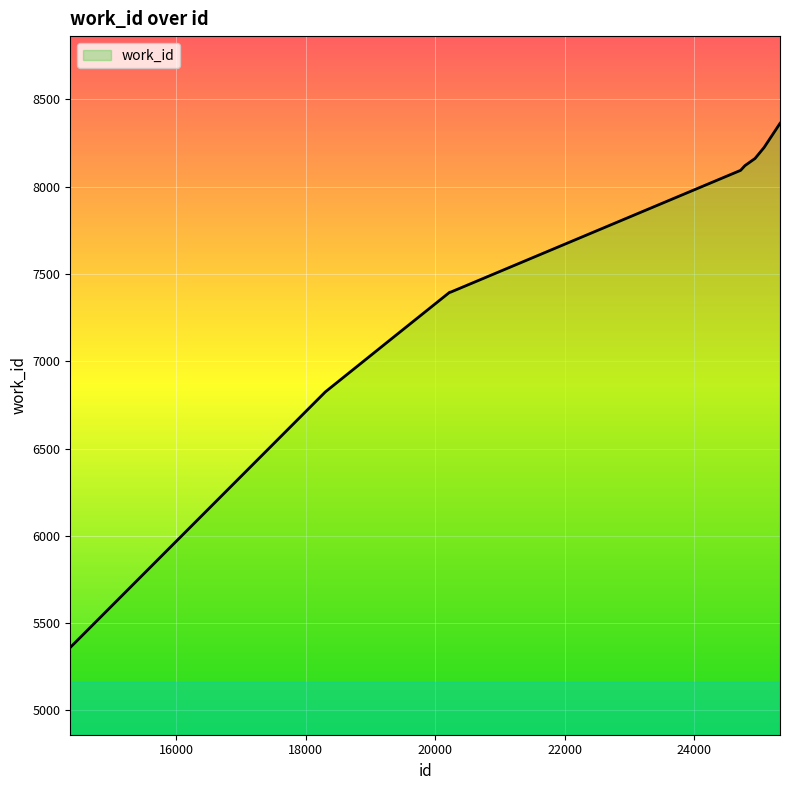

What is the minimum value shown in the chart?

5361